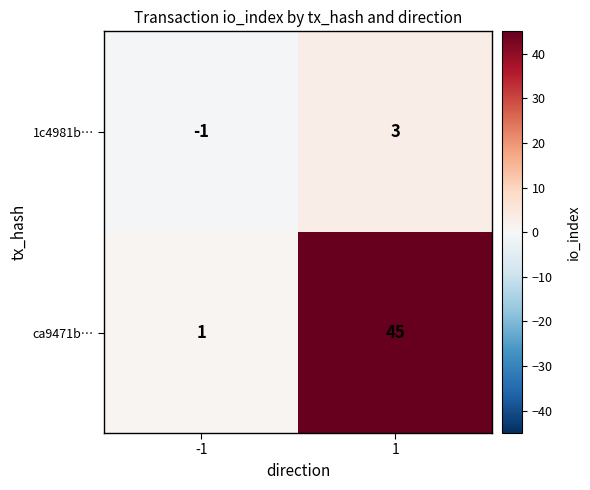

At how many categories does at least one series exceed 29?

1